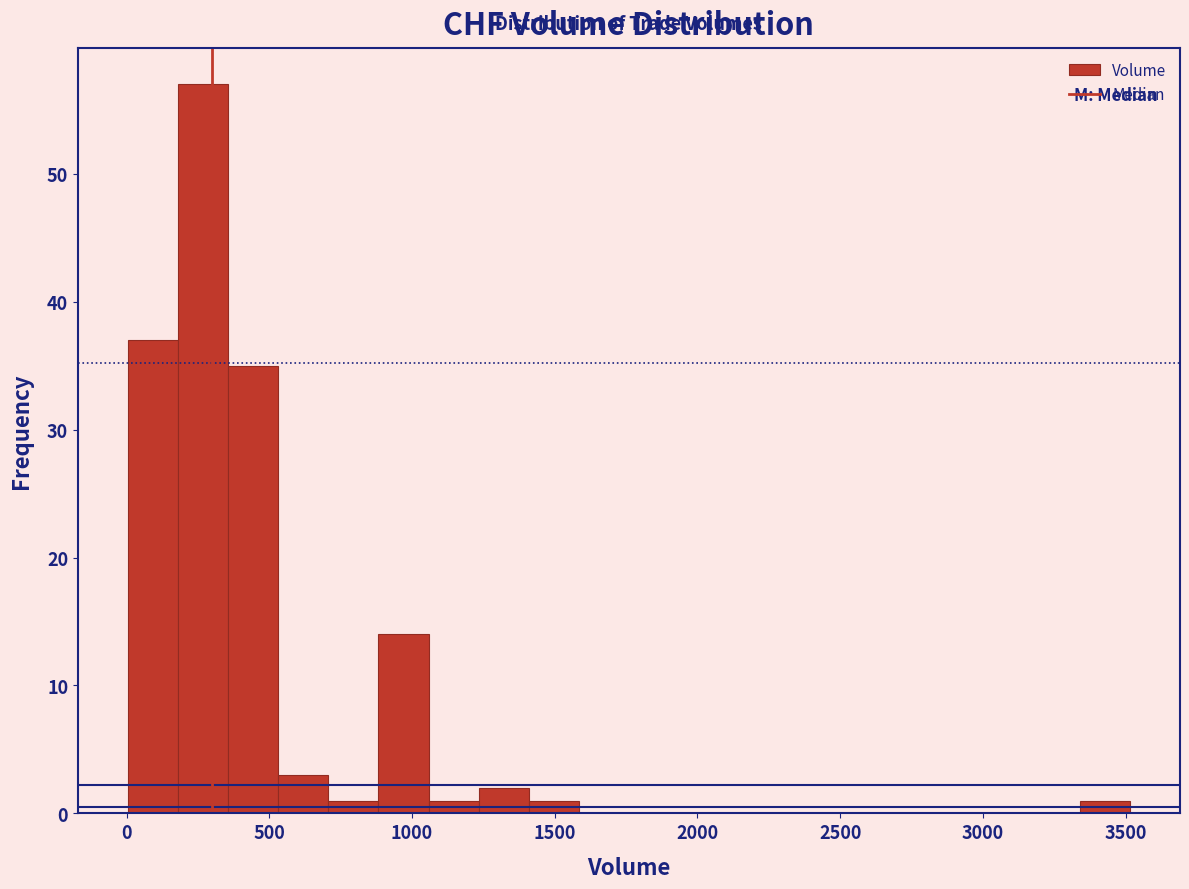

Read against the x-axis, roughly where is the centre of the tallest bar?

250